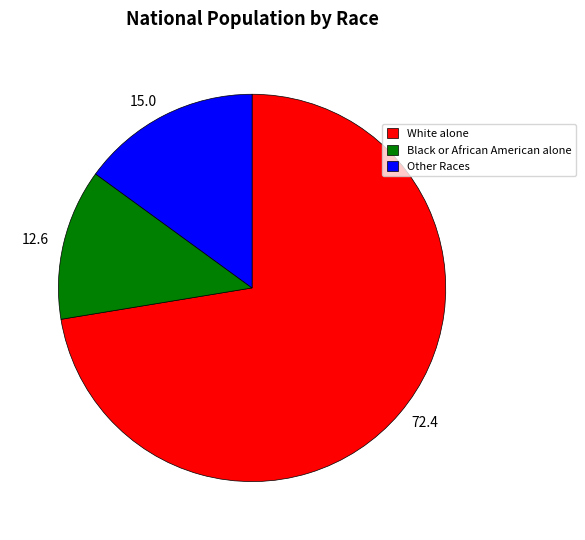

Which category accounts for the majority?

White alone